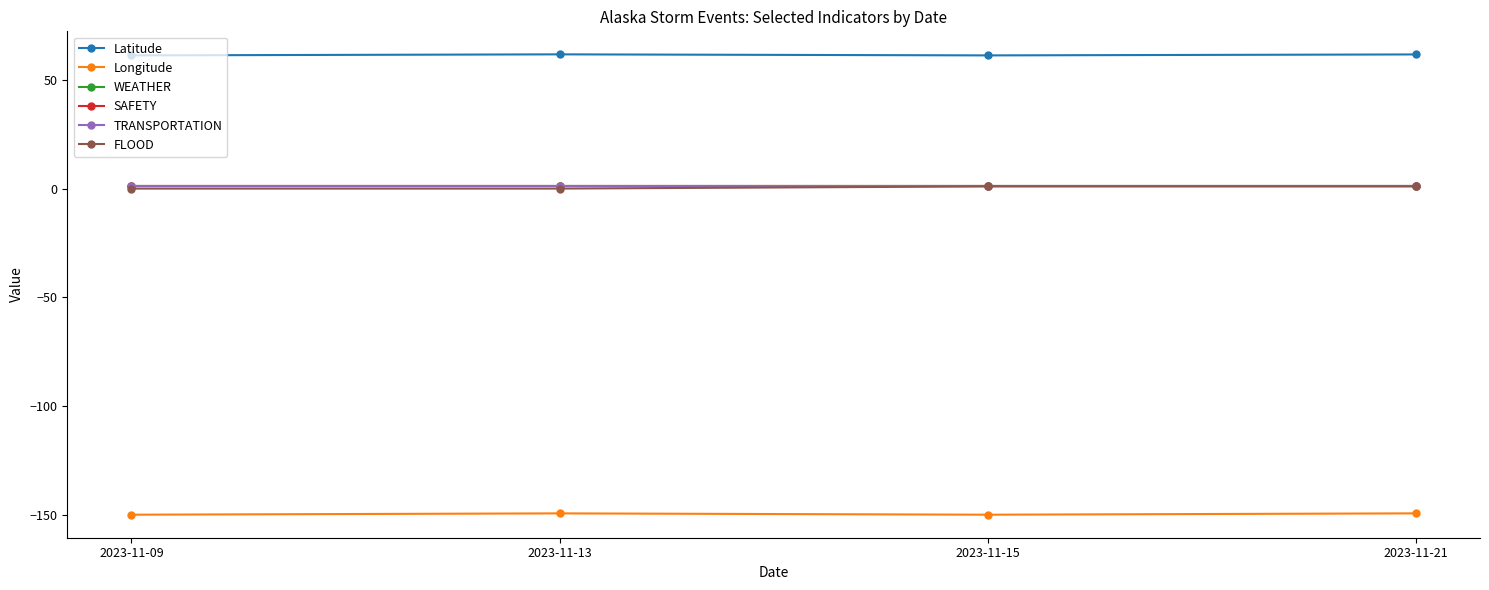

What is the difference between the maximum and second lowest values in the FLOOD series?

1.0